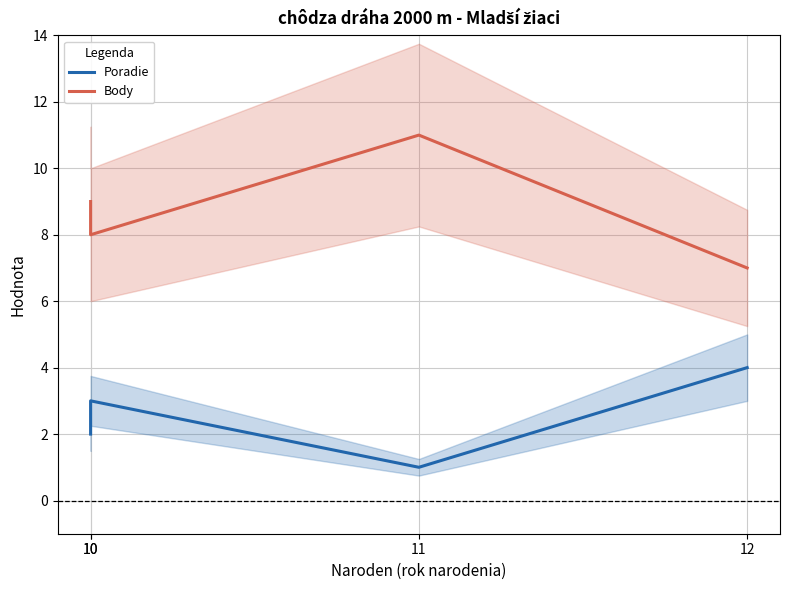

What is the difference between the Body values at 10 and 11?

2